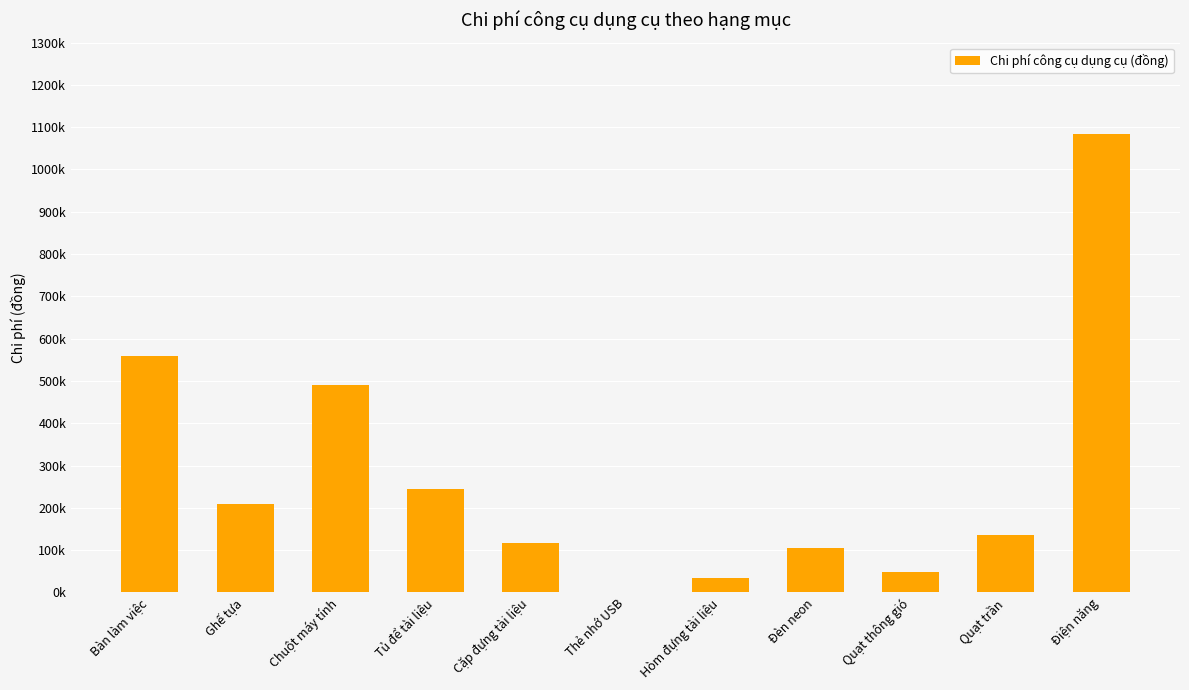

Which has a higher value, Thẻ nhớ USB or Hòm đựng tài liệu?

Hòm đựng tài liệu